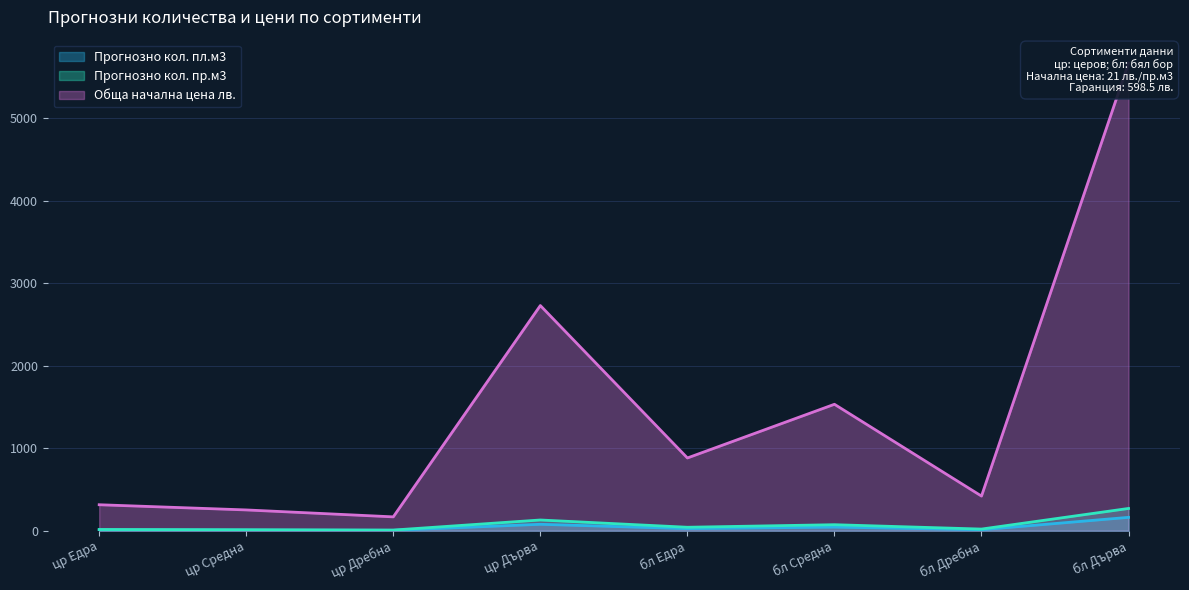

List the labels in order of Прогнозно кол. пр.м3 value, largest first.

бл Дърва, цр Дърва, бл Средна, бл Едра, бл Дребна, цр Едра, цр Средна, цр Дребна